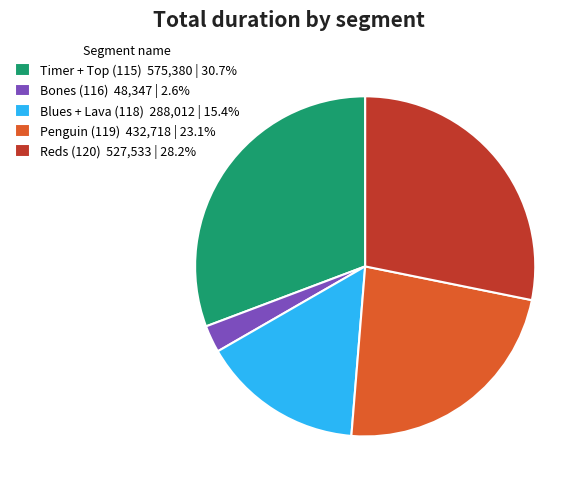

Which category has the biggest portion of the pie?

Timer + Top (115)